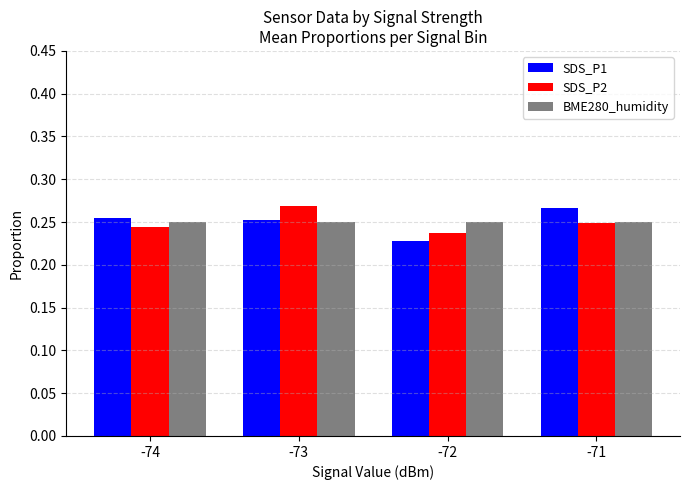

How many series are shown in this chart?

3